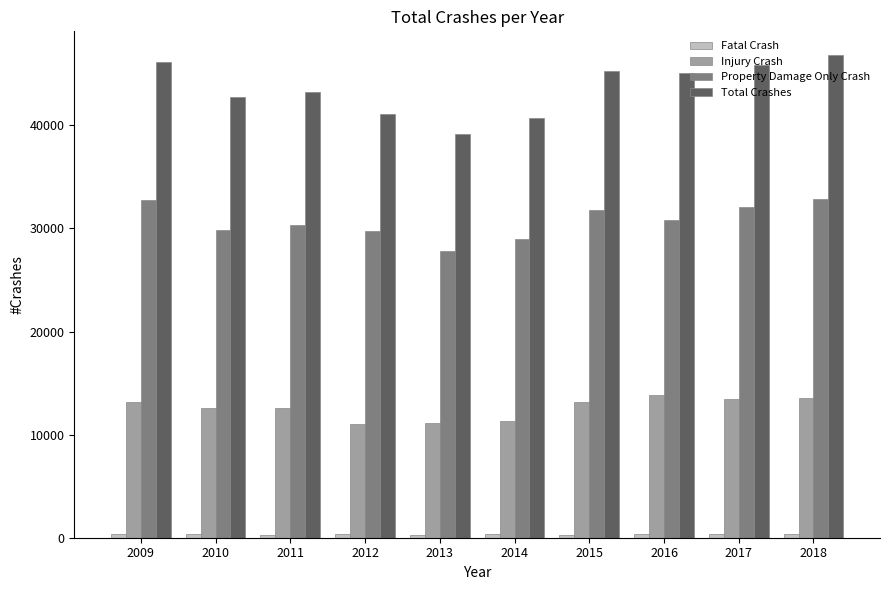

Which series has the largest range (max minus min)?

Total Crashes